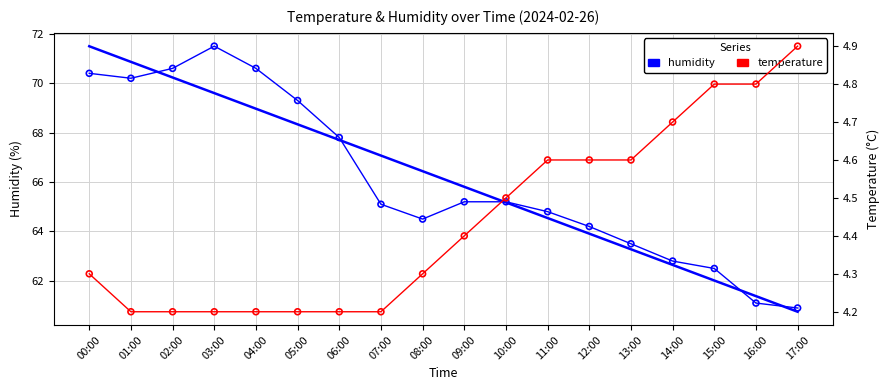

Which series has the largest Y range (max minus min)?

humidity